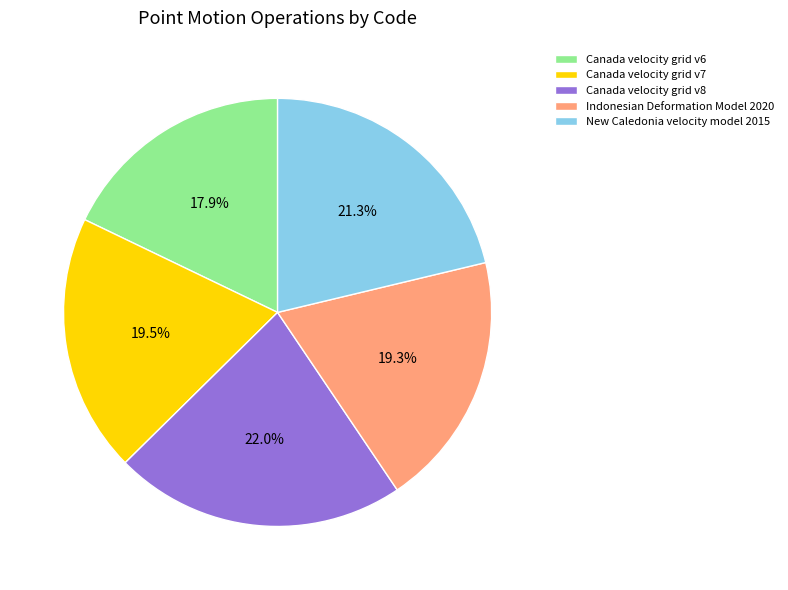

Combined, do Canada velocity grid v7 and New Caledonia velocity model 2015 account for over 50%?

No